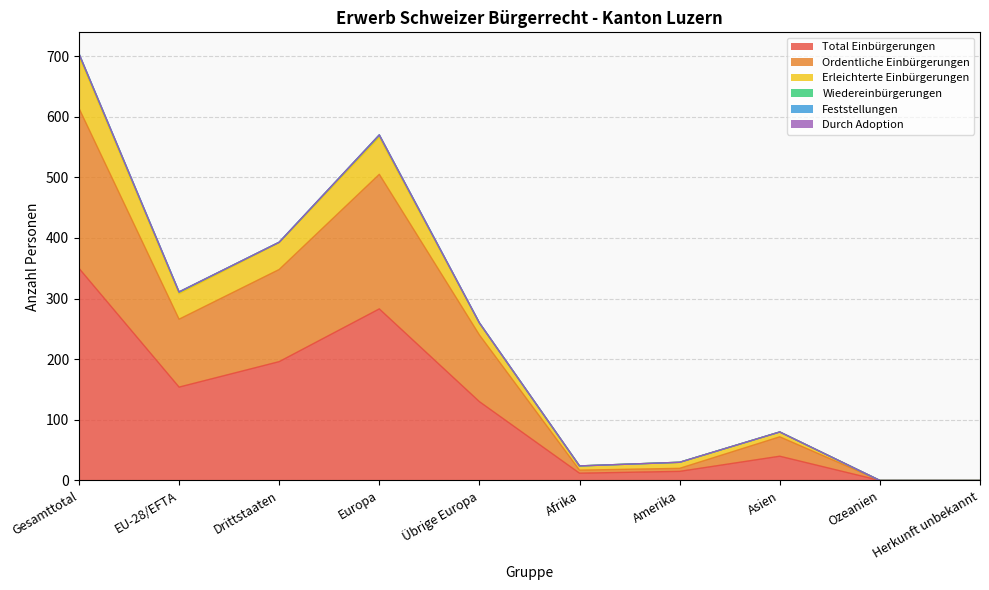

At how many categories does at least one series exceed 383?

3